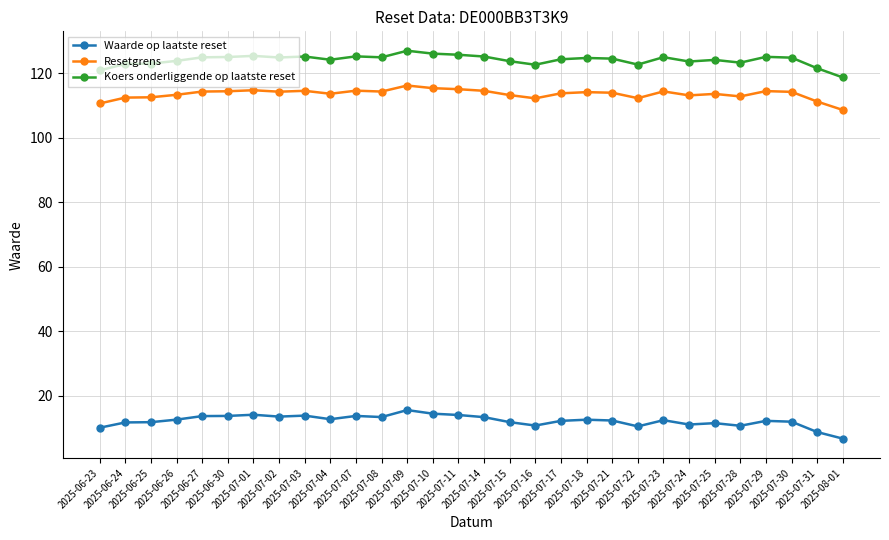

True or false: Resetgrens has more than 1 points higher than both neighbors.

True